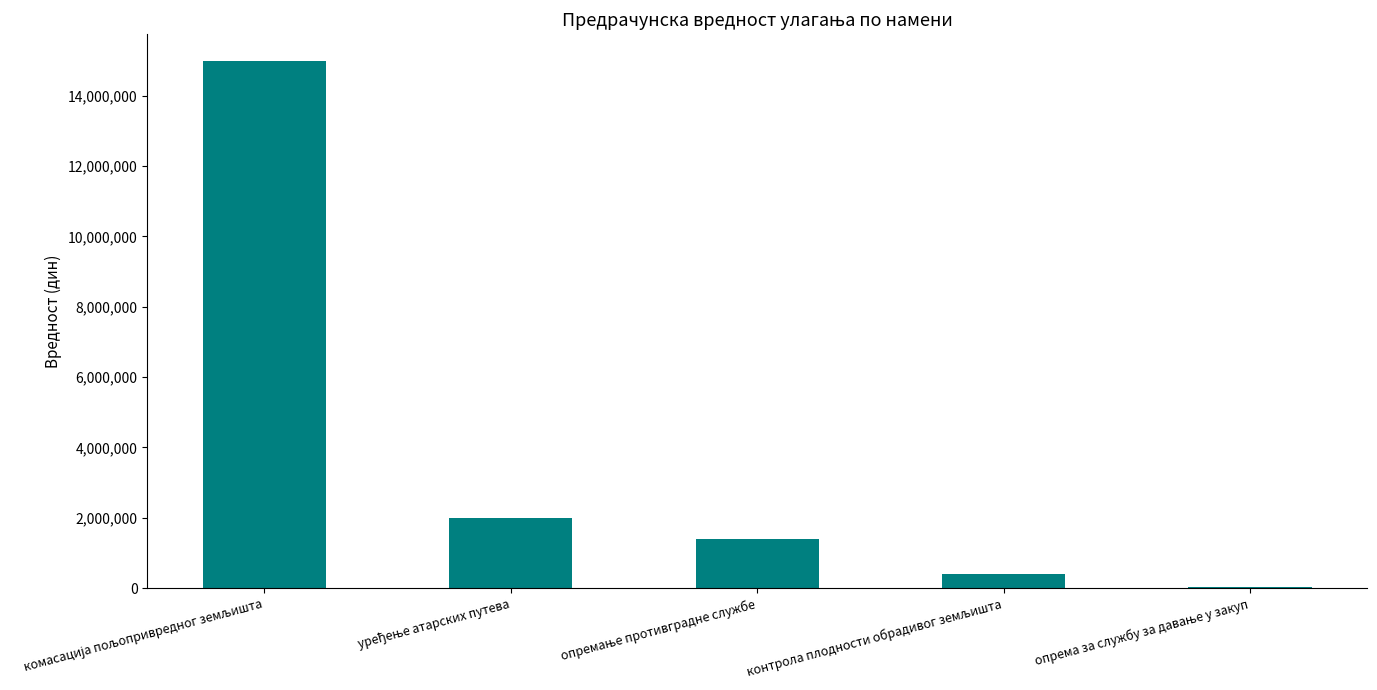

What is the sum of all values?

18841462